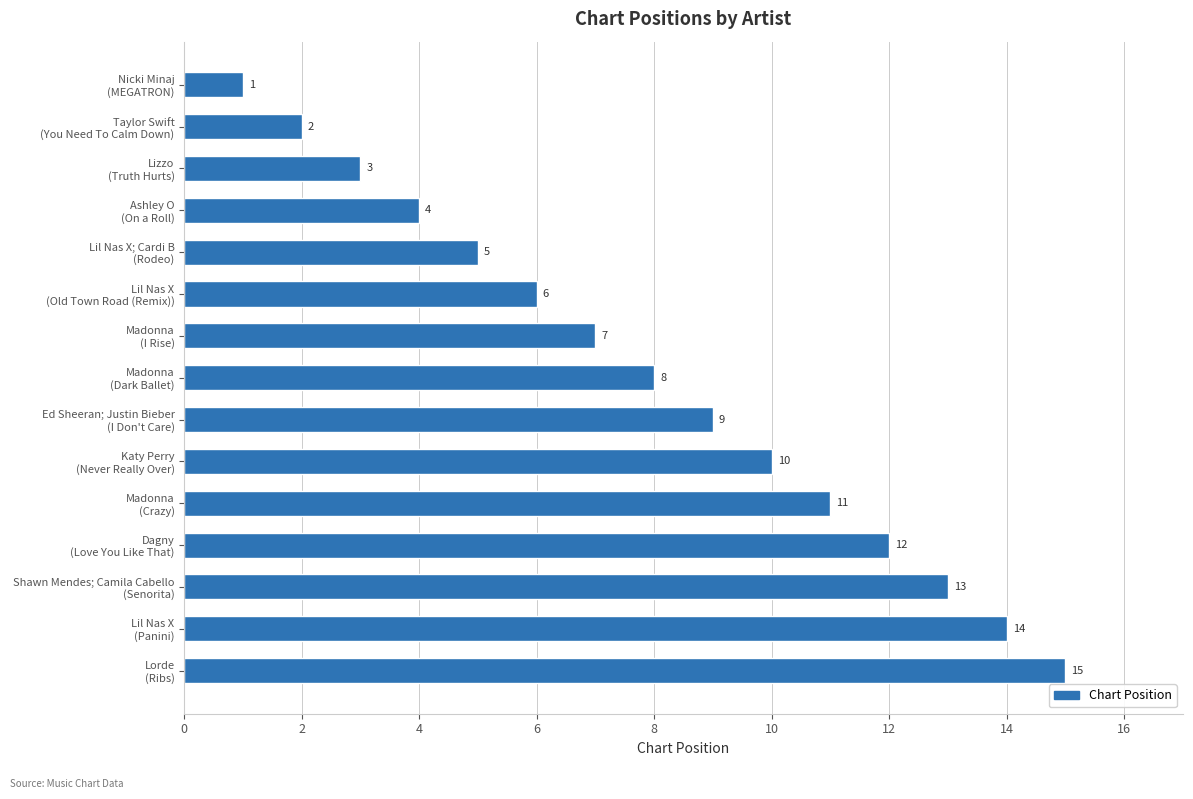

Rank the categories by value from lowest to highest.

Nicki Minaj
(MEGATRON), Taylor Swift
(You Need To Calm Down), Lizzo
(Truth Hurts), Ashley O
(On a Roll), Lil Nas X; Cardi B
(Rodeo), Lil Nas X
(Old Town Road (Remix)), Madonna
(I Rise), Madonna
(Dark Ballet), Ed Sheeran; Justin Bieber
(I Don't Care), Katy Perry
(Never Really Over), Madonna
(Crazy), Dagny
(Love You Like That), Shawn Mendes; Camila Cabello
(Senorita), Lil Nas X
(Panini), Lorde
(Ribs)